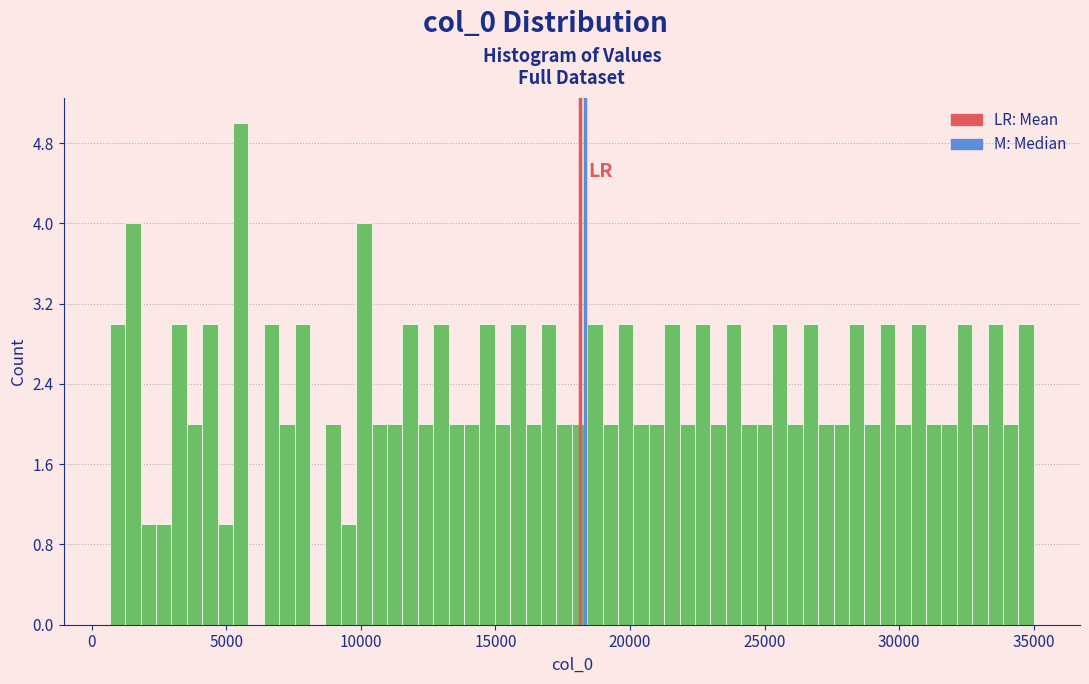

Around what value on the x-axis is the tallest bar? Give the approximate position of its centre, as read against the axis.

5500